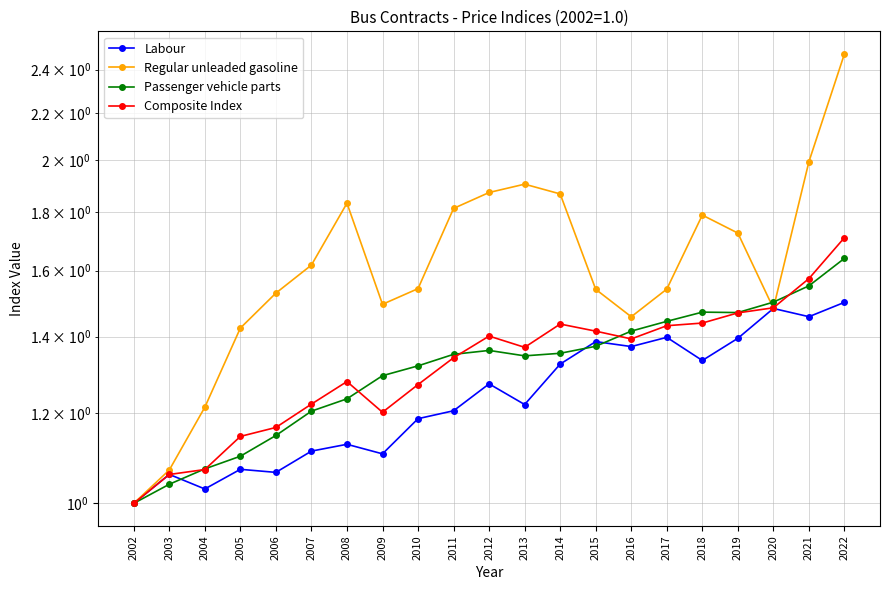

Reading left to right, transcribe all the data shown in this chart.

Labour: 1.0	1.1	1.0	1.1	1.1	1.1	1.1	1.1	1.2	1.2	1.3	1.2	1.3	1.4	1.4	1.4	1.3	1.4	1.5	1.5	1.5
Regular unleaded gasoline: 1.0	1.1	1.2	1.4	1.5	1.6	1.8	1.5	1.5	1.8	1.9	1.9	1.9	1.5	1.5	1.5	1.8	1.7	1.5	2.0	2.5
Passenger vehicle parts: 1.0	1.0	1.1	1.1	1.1	1.2	1.2	1.3	1.3	1.4	1.4	1.3	1.4	1.4	1.4	1.4	1.5	1.5	1.5	1.6	1.6
Composite Index: 1.0	1.1	1.1	1.1	1.2	1.2	1.3	1.2	1.3	1.3	1.4	1.4	1.4	1.4	1.4	1.4	1.4	1.5	1.5	1.6	1.7